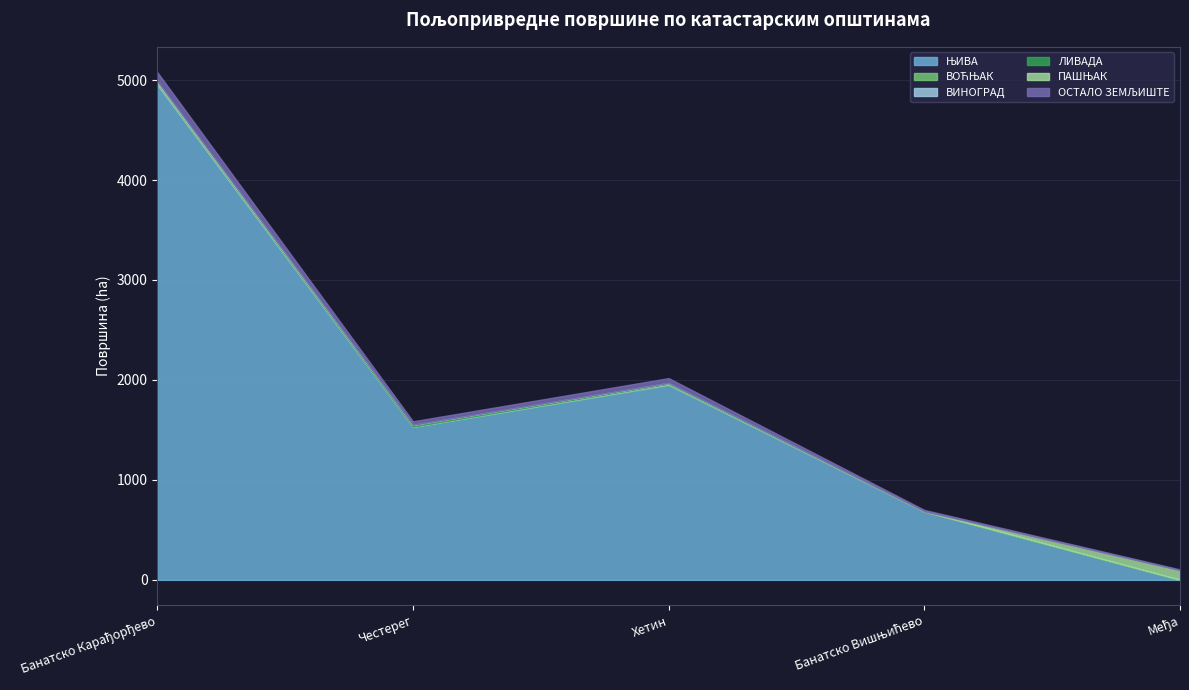

Which series has the widest spread of values?

ЊИВА